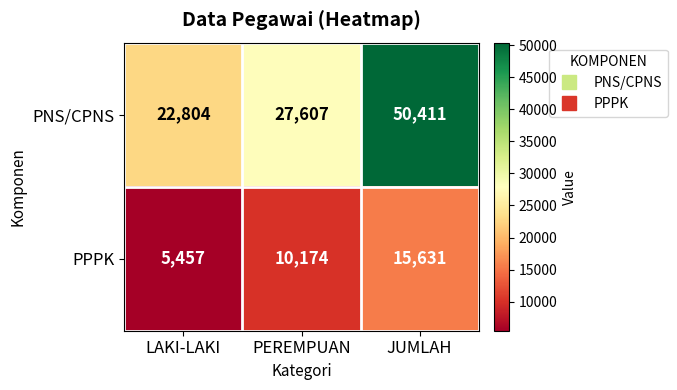

The value of PNS/CPNS at PEREMPUAN is 27607. True or false?

True